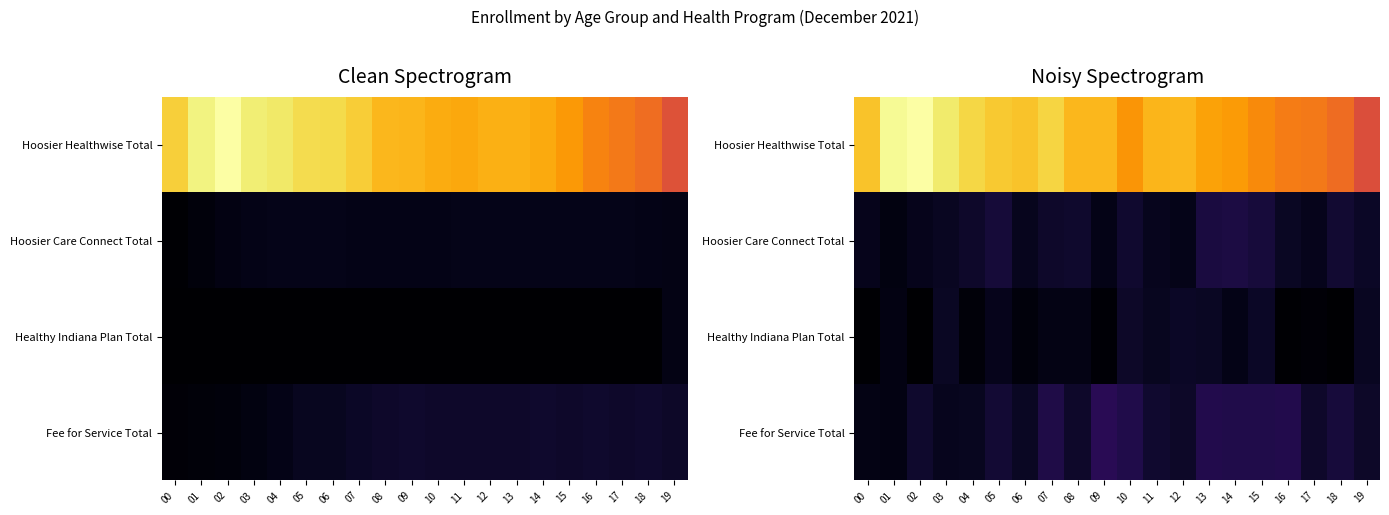

At how many categories does at least one series exceed 37943?

13